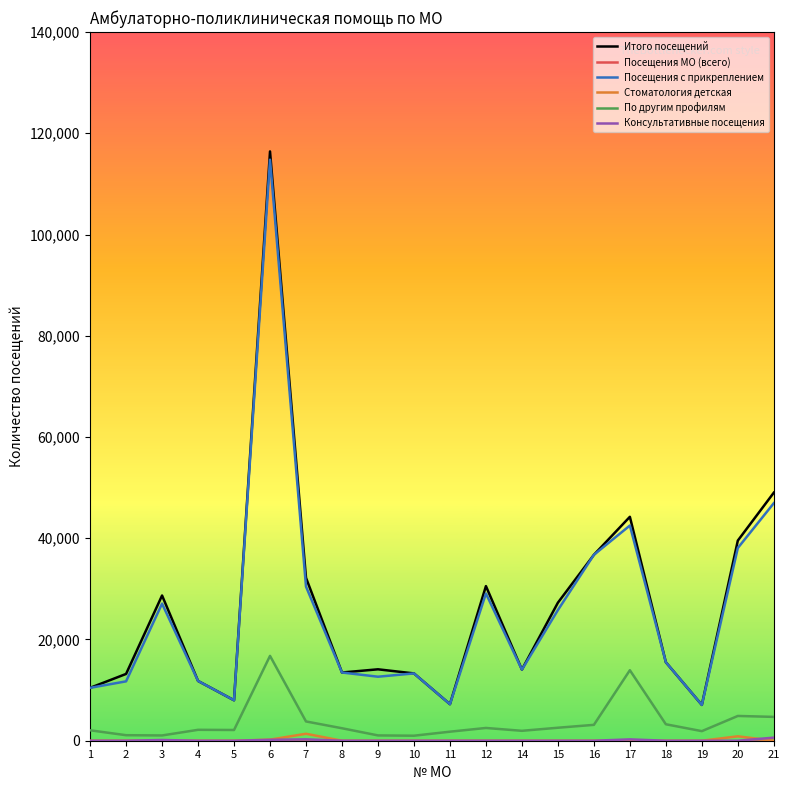

True or false: По другим профилям and Итого посещений cross at least once.

False